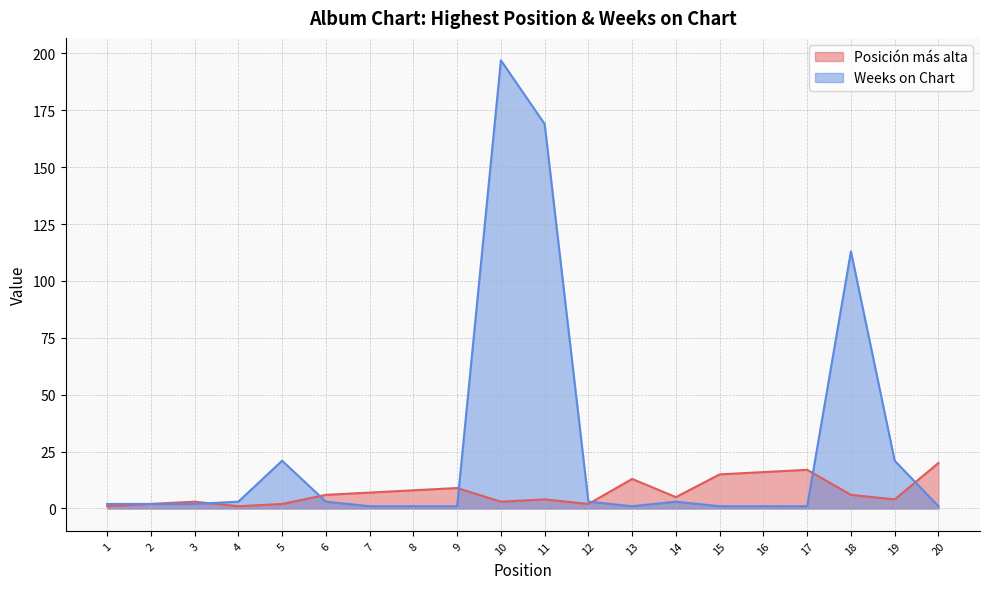

How many data points in Posición más alta are above 6?

8